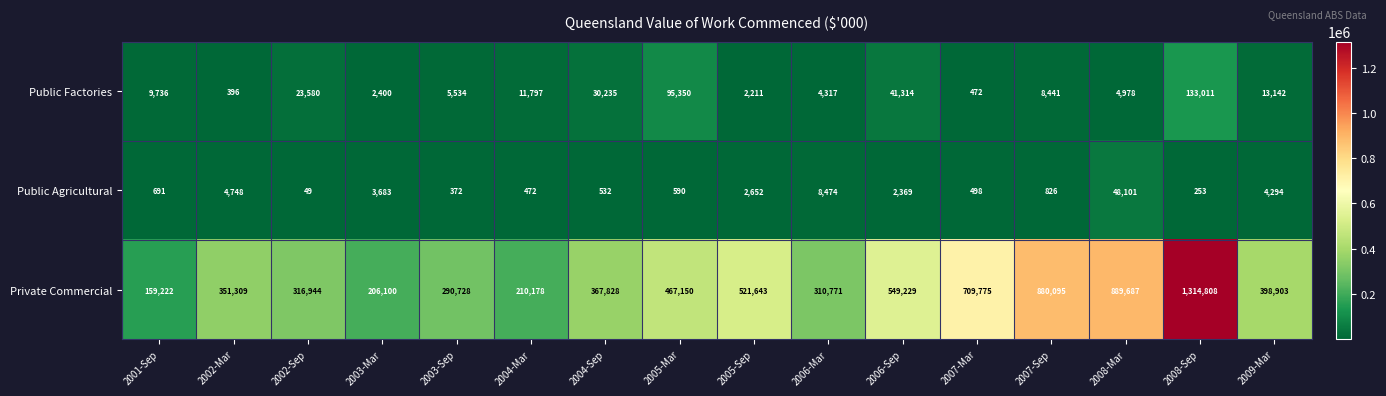

What is the difference between the Private Commercial values at 2004-Mar and 2007-Sep?

669917